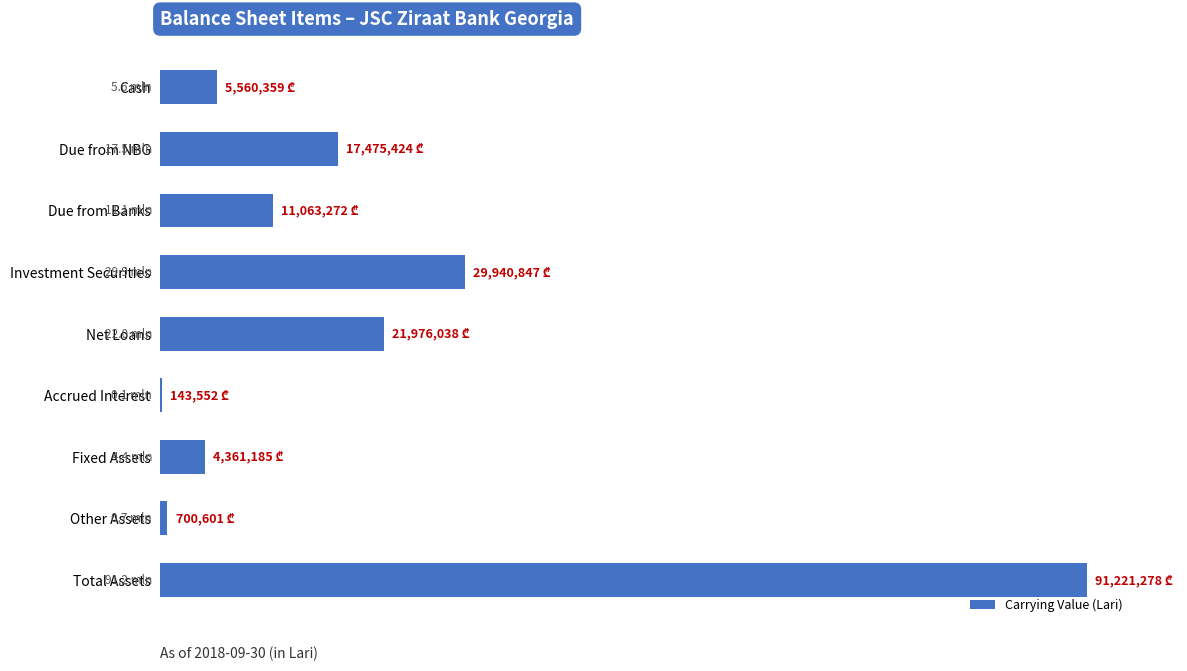

Are the bars horizontal?

Yes